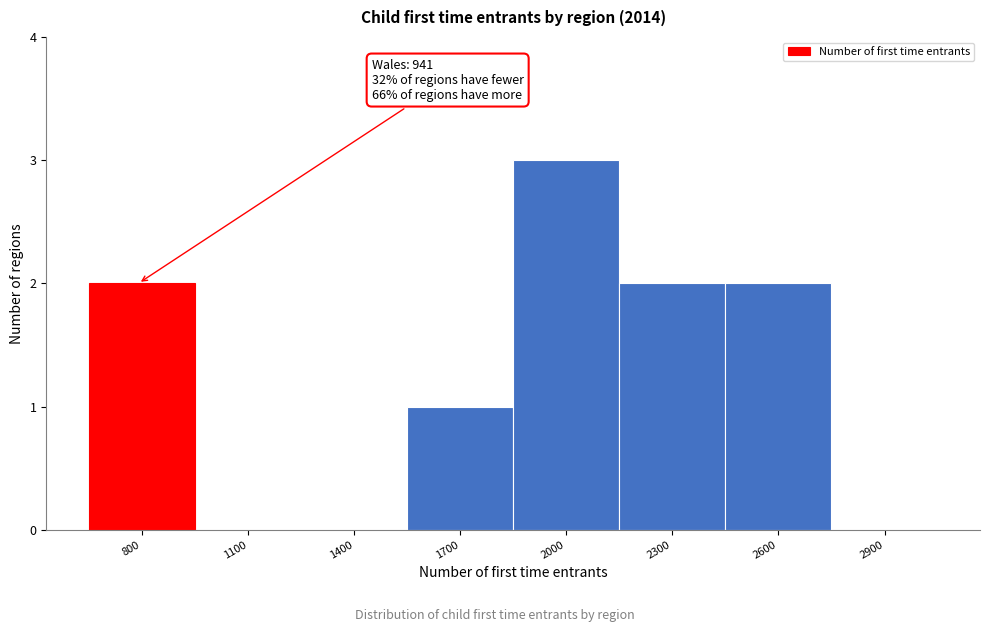

Reading left to right, transcribe all the data shown in this chart.

800=2	1100=0	1400=0	1700=1	2000=3	2300=2	2600=2	2900=0